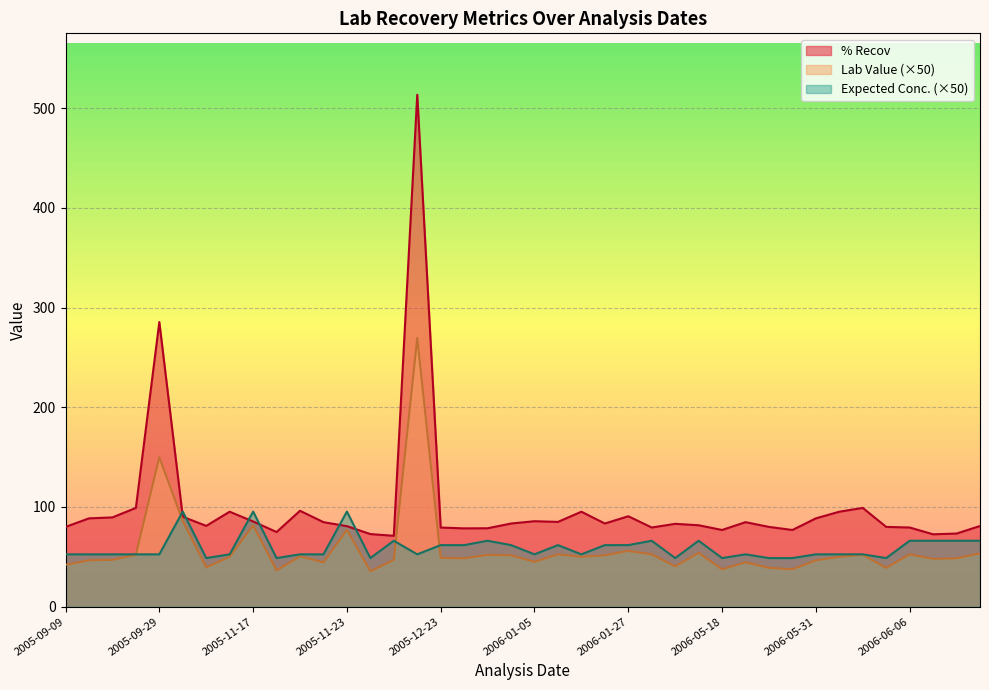

What is the difference between the maximum and minimum values in the Lab Value series?

4.7